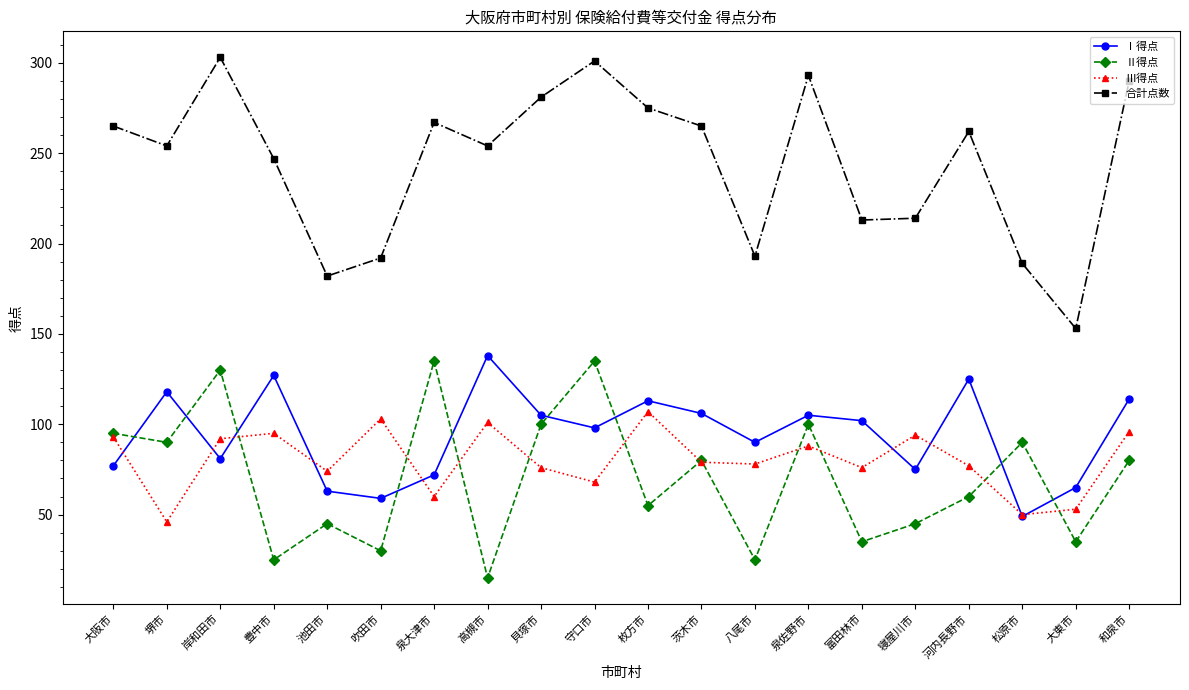

True or false: 合計点数 and Ⅱ得点 cross at least once.

False